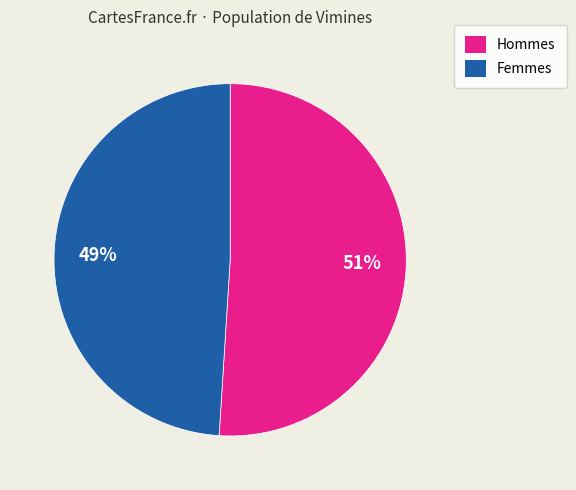

Approximately how many times larger is the value at Hommes compared to Femmes?

1.0